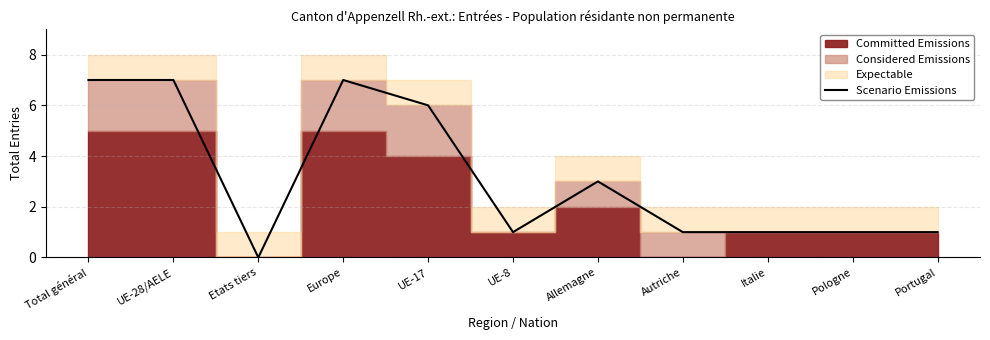

True or false: the data shows 3 at Etats tiers.

False